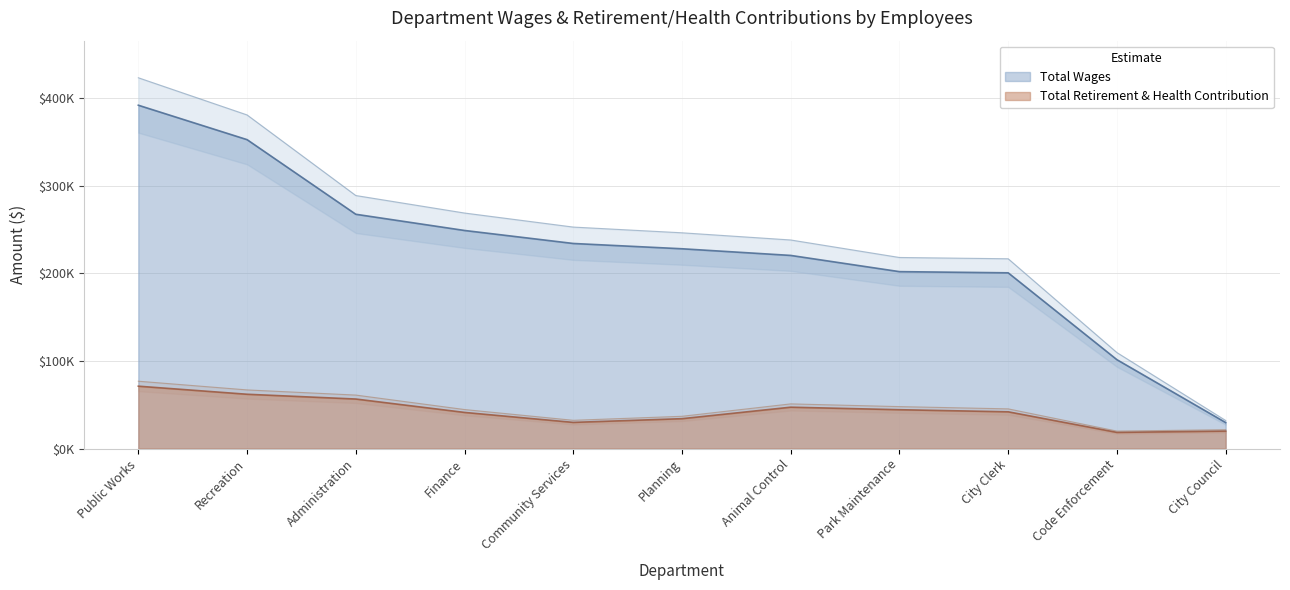

What is the total value across all series at Planning?

262142